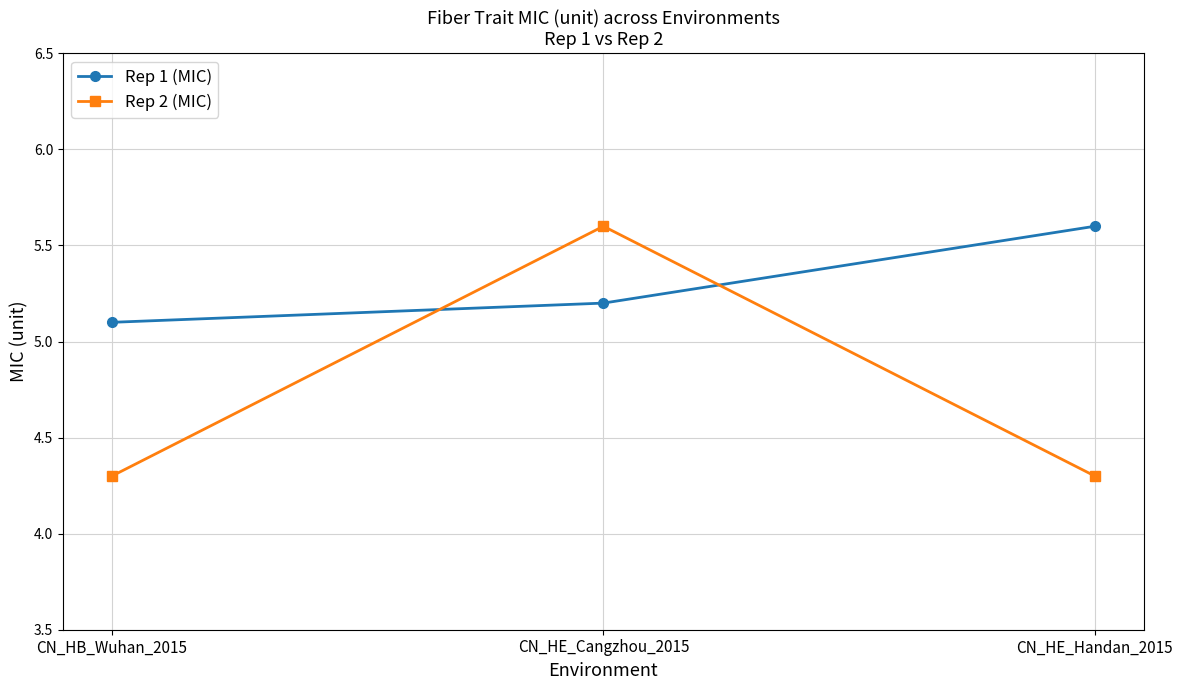

At how many categories does at least one series exceed 4?

3